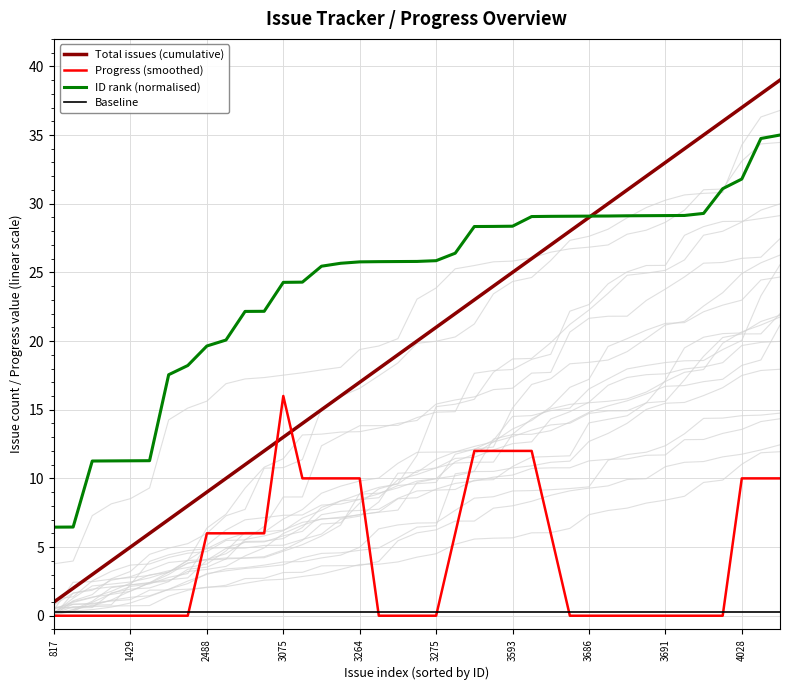

How many lines are shown in the chart?

4